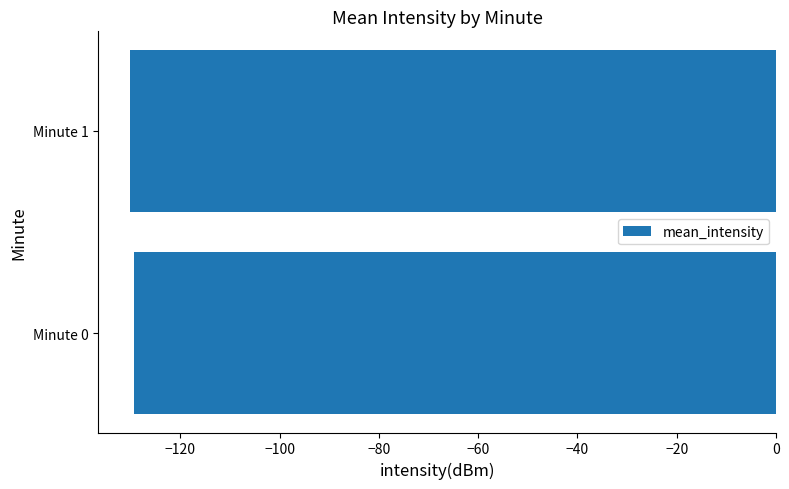

Is it true that the value at Minute 0 is -129.3?

True